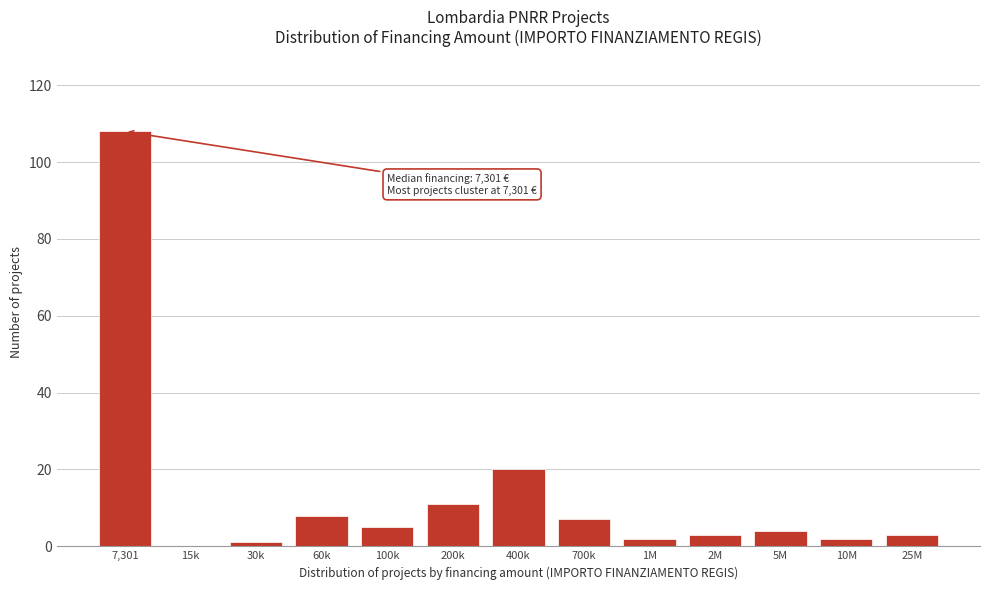

Reading right to left, transcribe all the data shown in this chart.

25M=3	10M=2	5M=4	2M=3	1M=2	700k=7	400k=20	200k=11	100k=5	60k=8	30k=1	15k=0	7,301=108